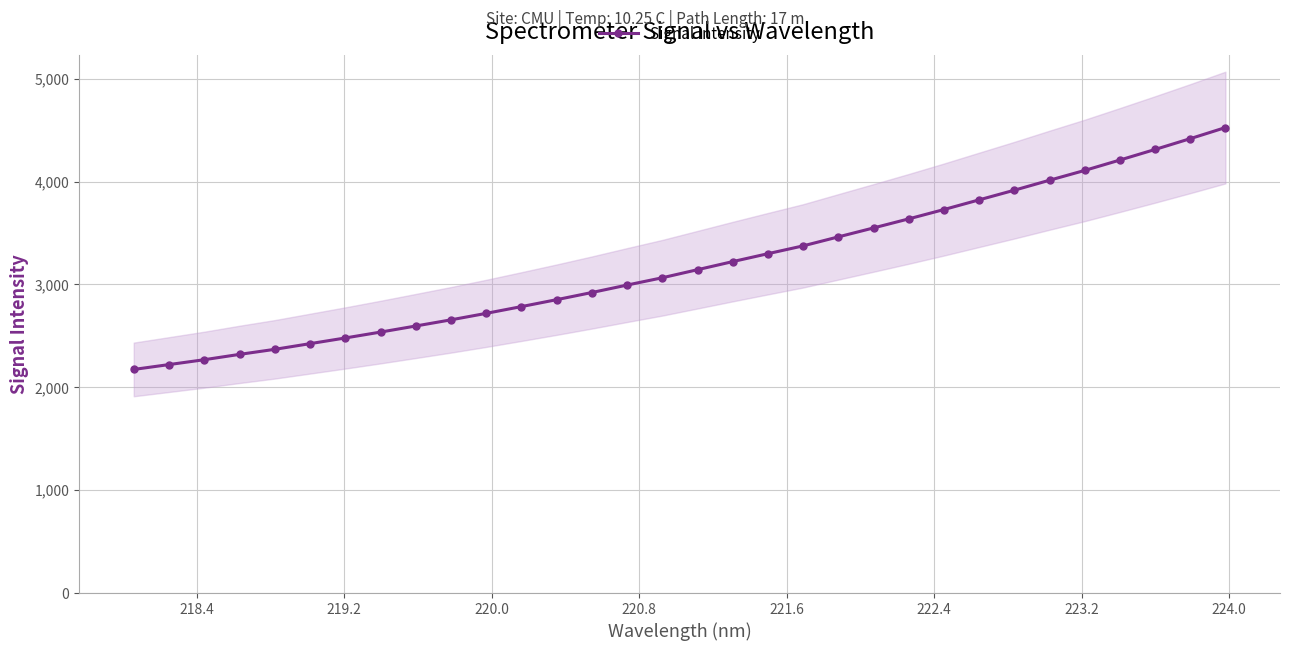

What is the maximum value for Signal Intensity?

4525.8